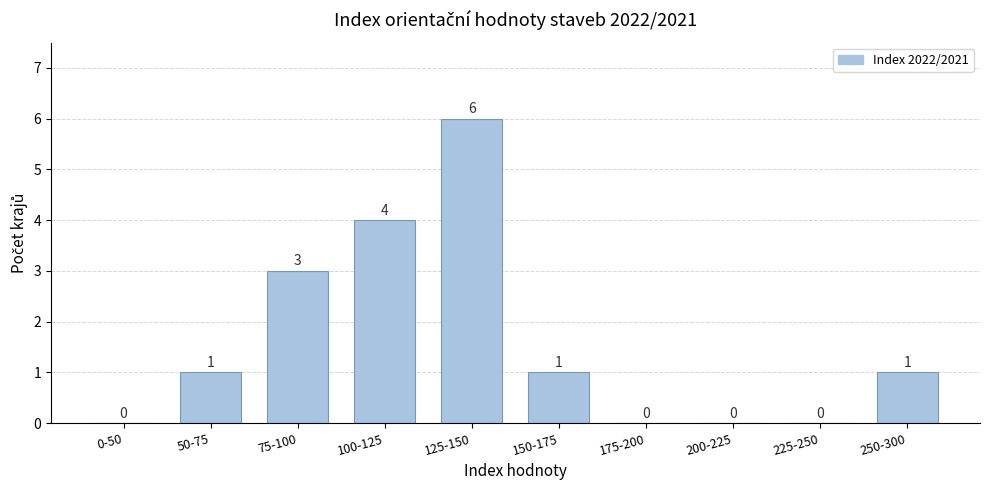

Reading right to left, list all the values displayed in this chart.

250-300=1	225-250=0	200-225=0	175-200=0	150-175=1	125-150=6	100-125=4	75-100=3	50-75=1	0-50=0